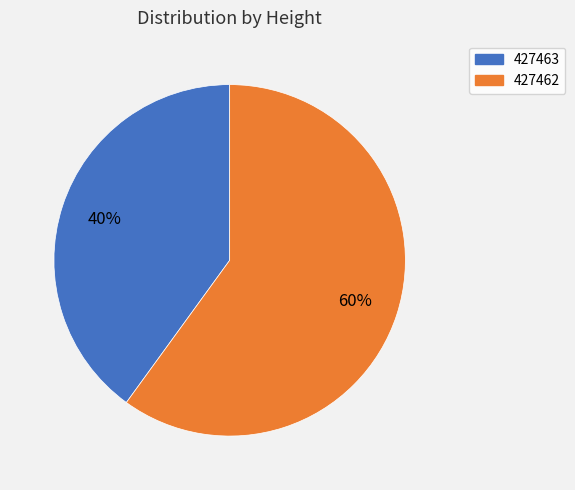

How many segments does this pie chart have?

2